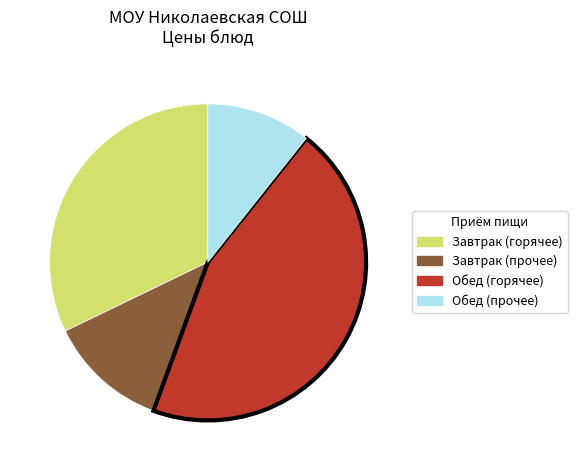

Is there a majority slice in this chart?

No